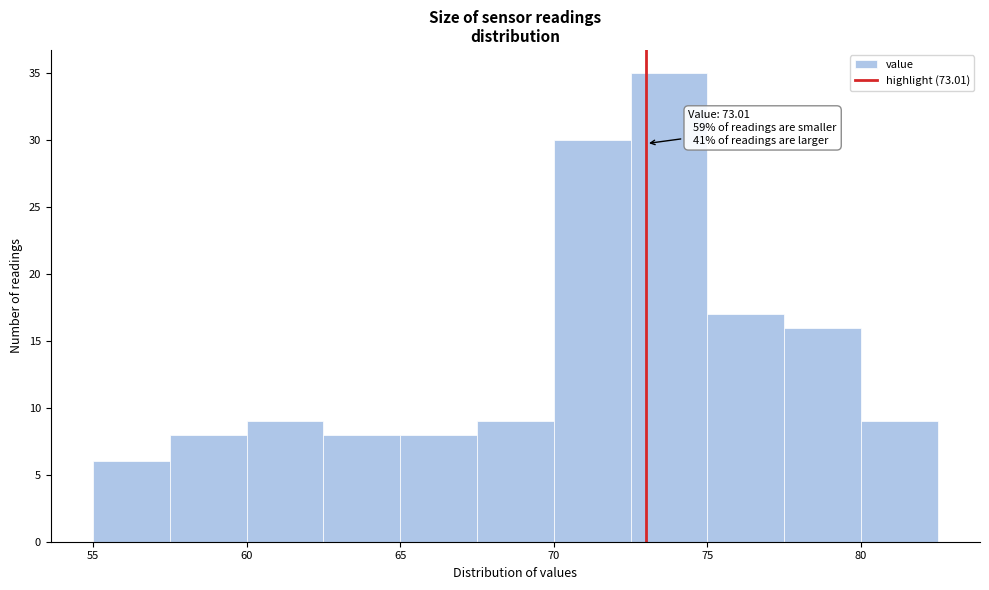

Over which range of the x-axis is the bar tallest?

72.5 to 75.0